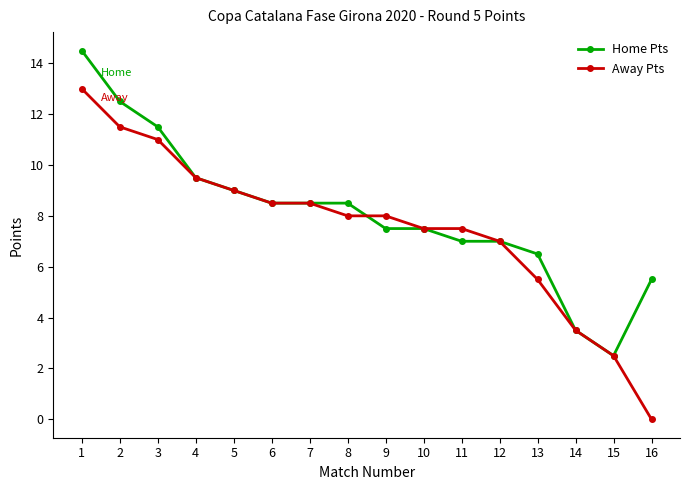

What is the difference between the second highest and second lowest values in the Home Pts series?

9.0